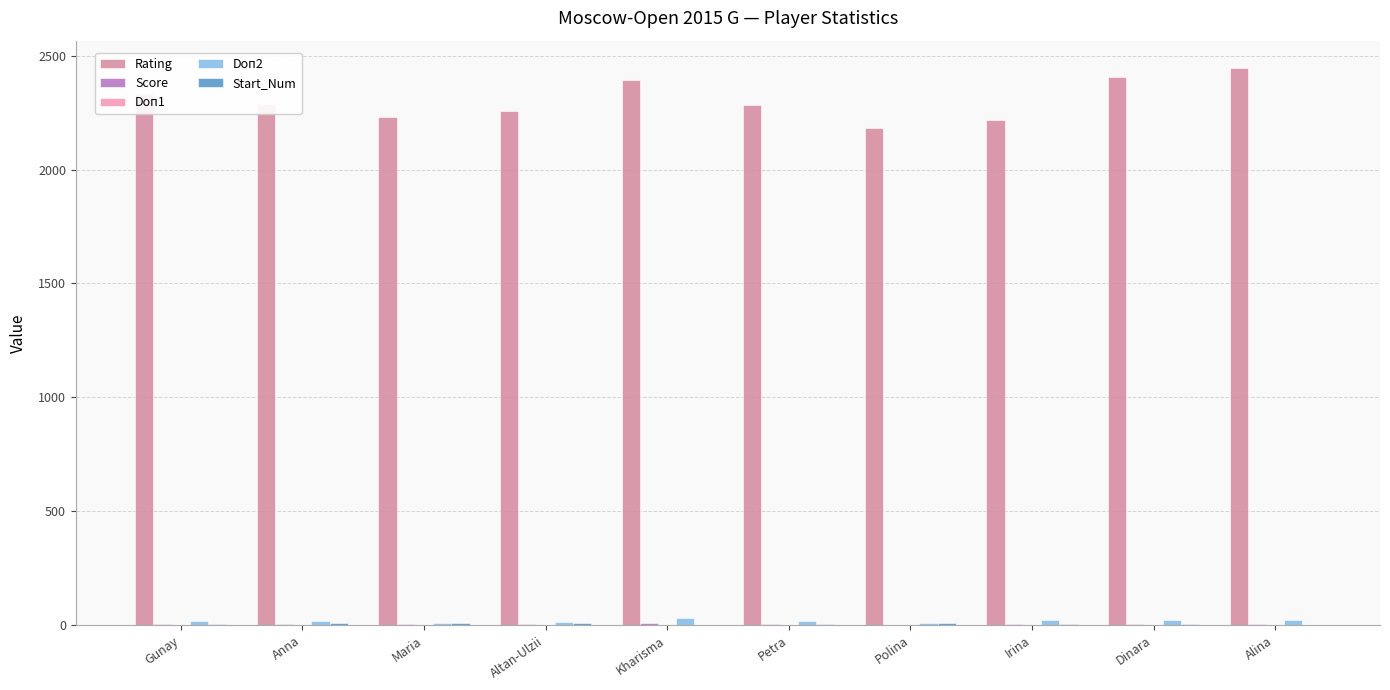

Are the bars grouped side by side (vs. stacked)?

Yes